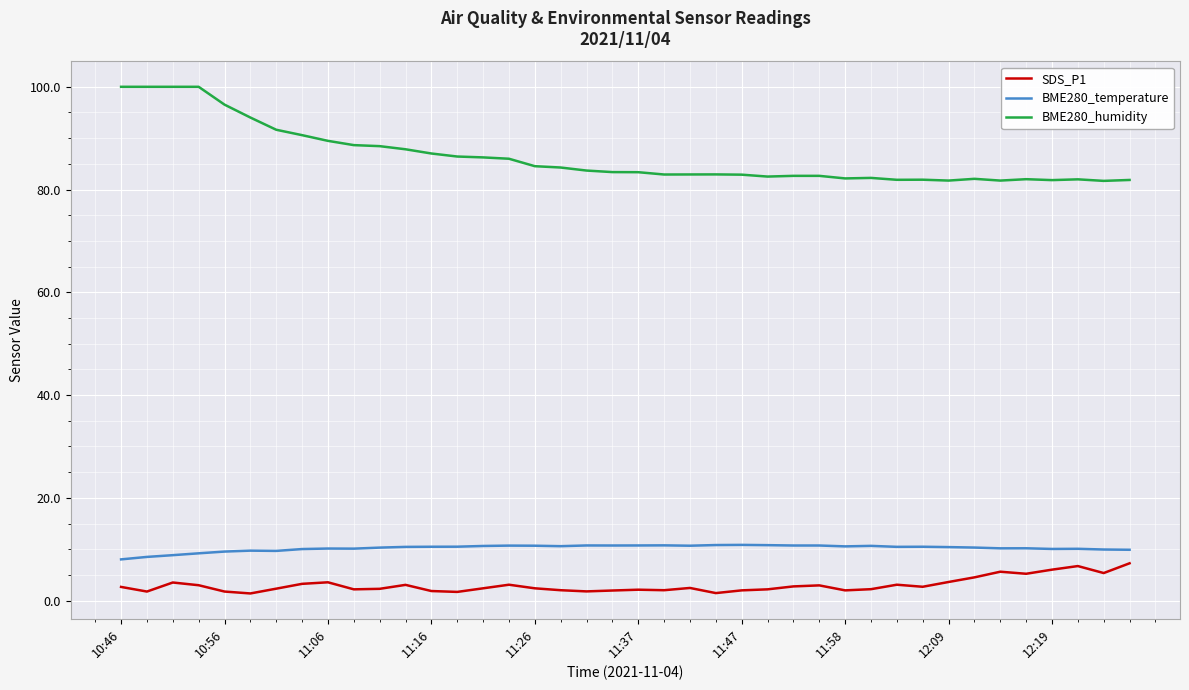

Which series has the largest total across all categories?

BME280_humidity